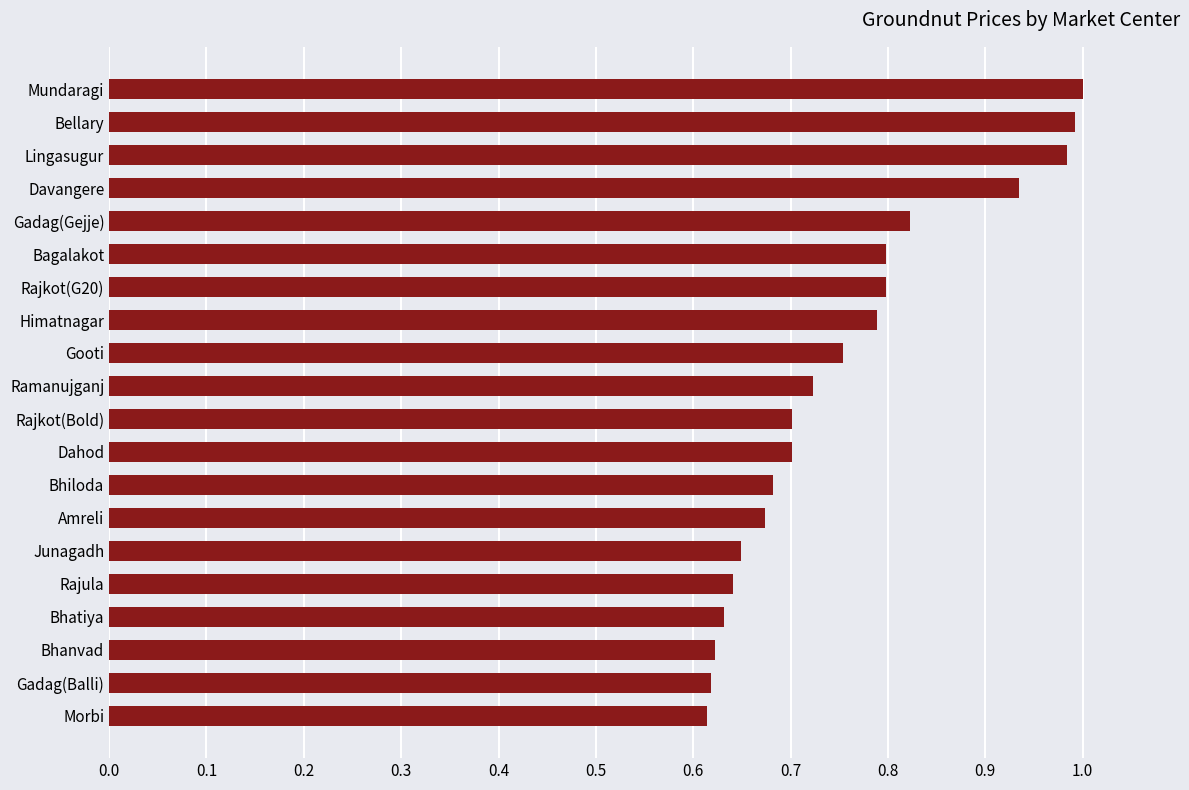

Is it true that the value at Gadag(Gejje) is 1.3?

False